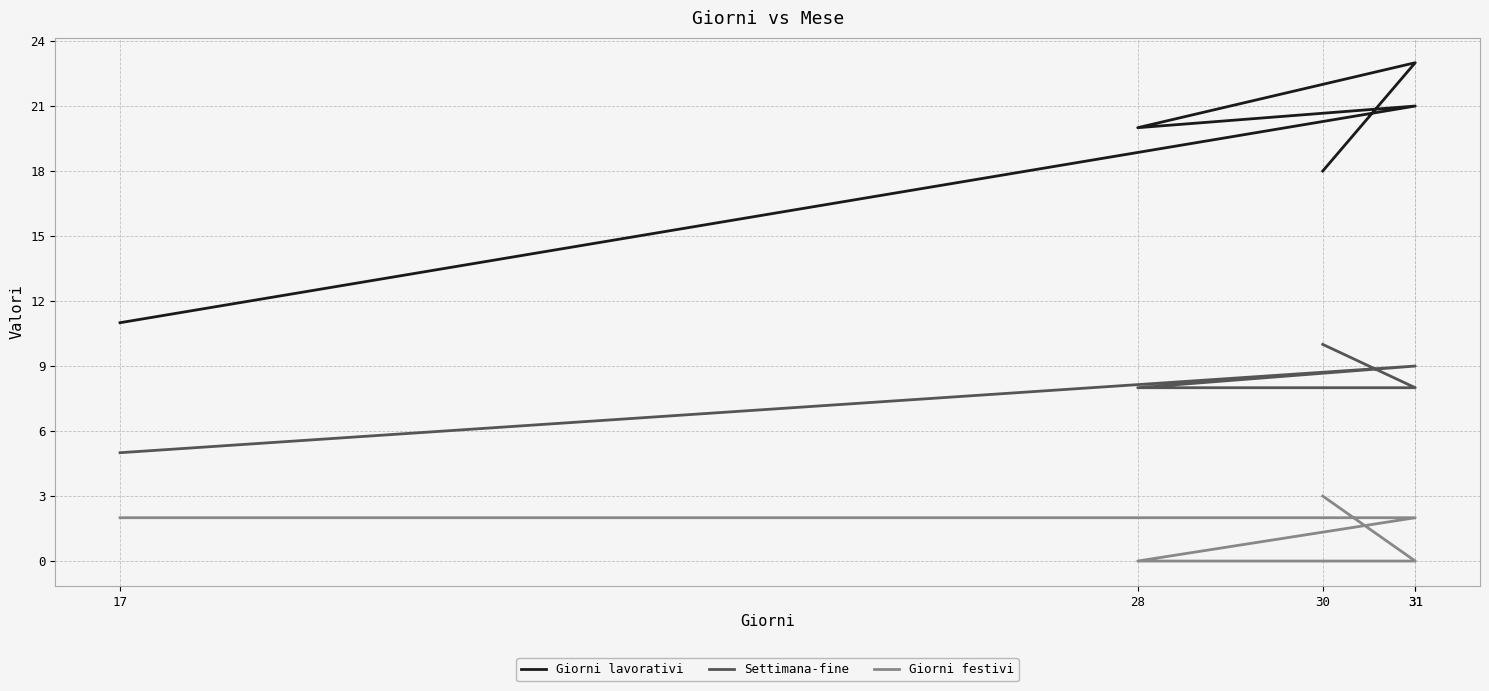

True or false: Giorni lavorativi and Giorni festivi intersect in this chart.

False